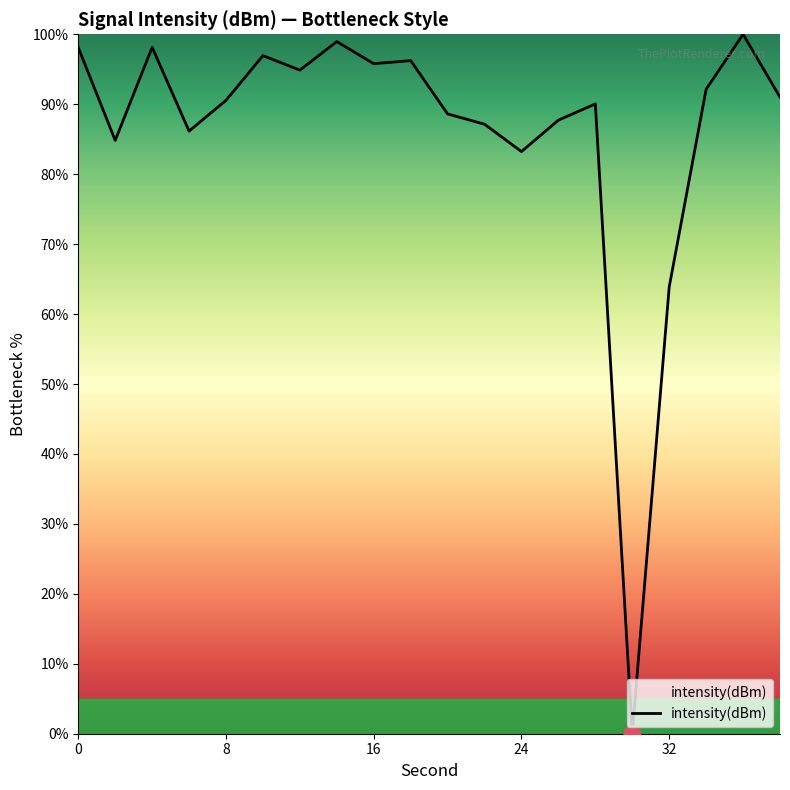

What is the difference between the maximum and minimum values?

100.0